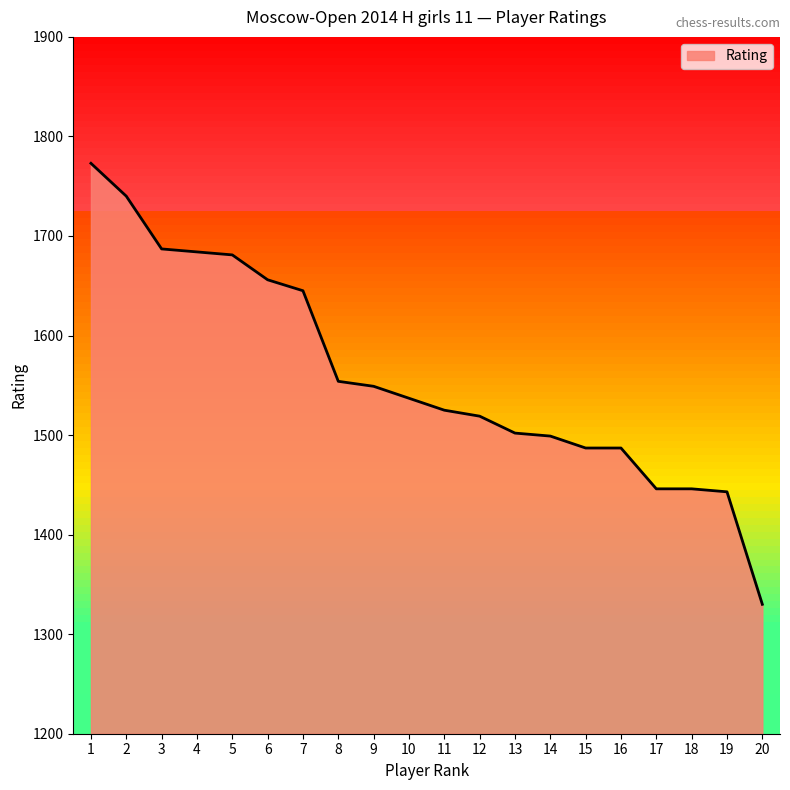

What is the ratio of the value at 20 to the value at 5?

0.8